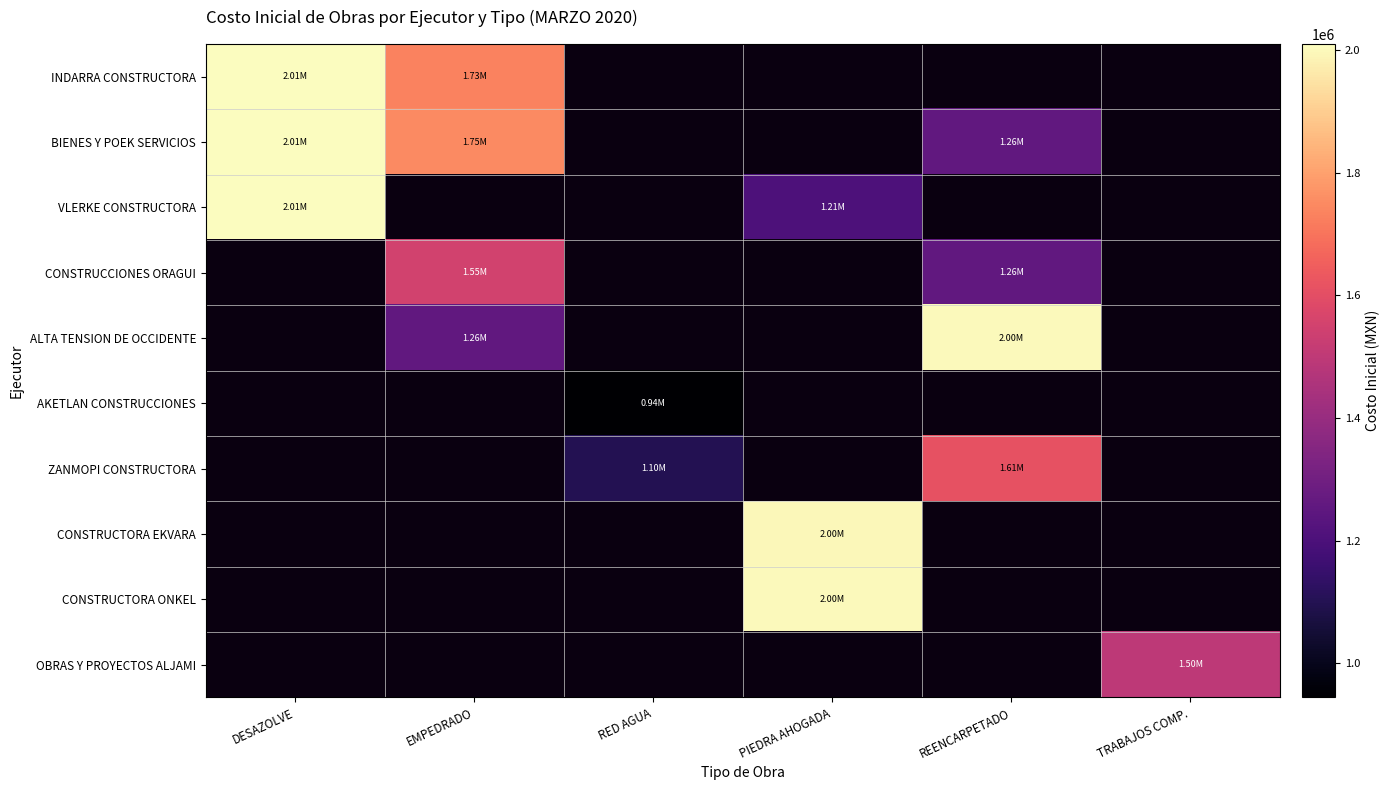

Which has a higher value, TRABAJOS COMP. or DESAZOLVE?

DESAZOLVE